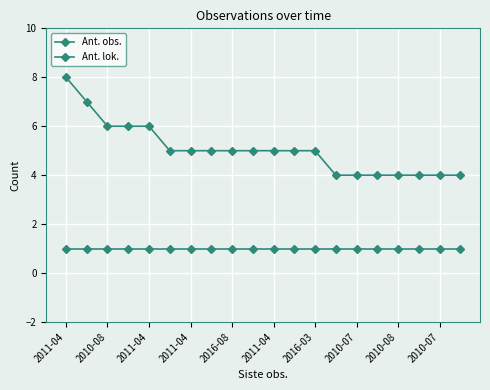

What is the difference between the second highest and minimum values in the Ant. obs. series?

3